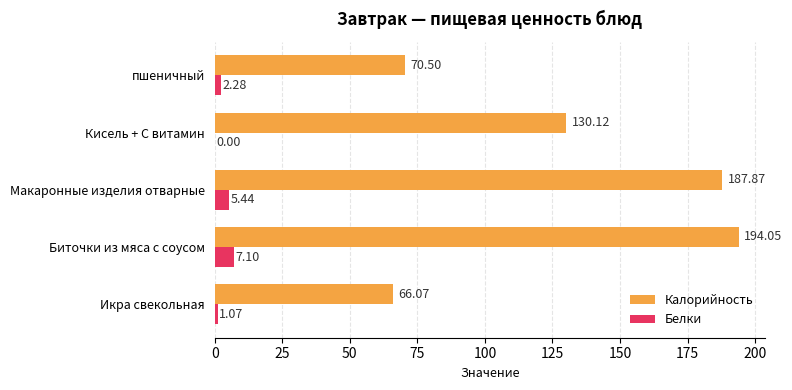

Which series changed the most between Макаронные изделия отварные and пшеничный?

Калорийность